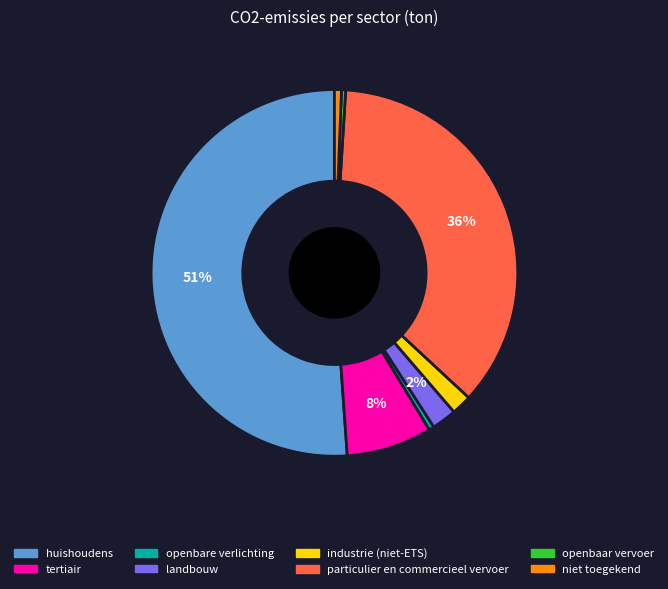

Count the number of slices in the pie.

8